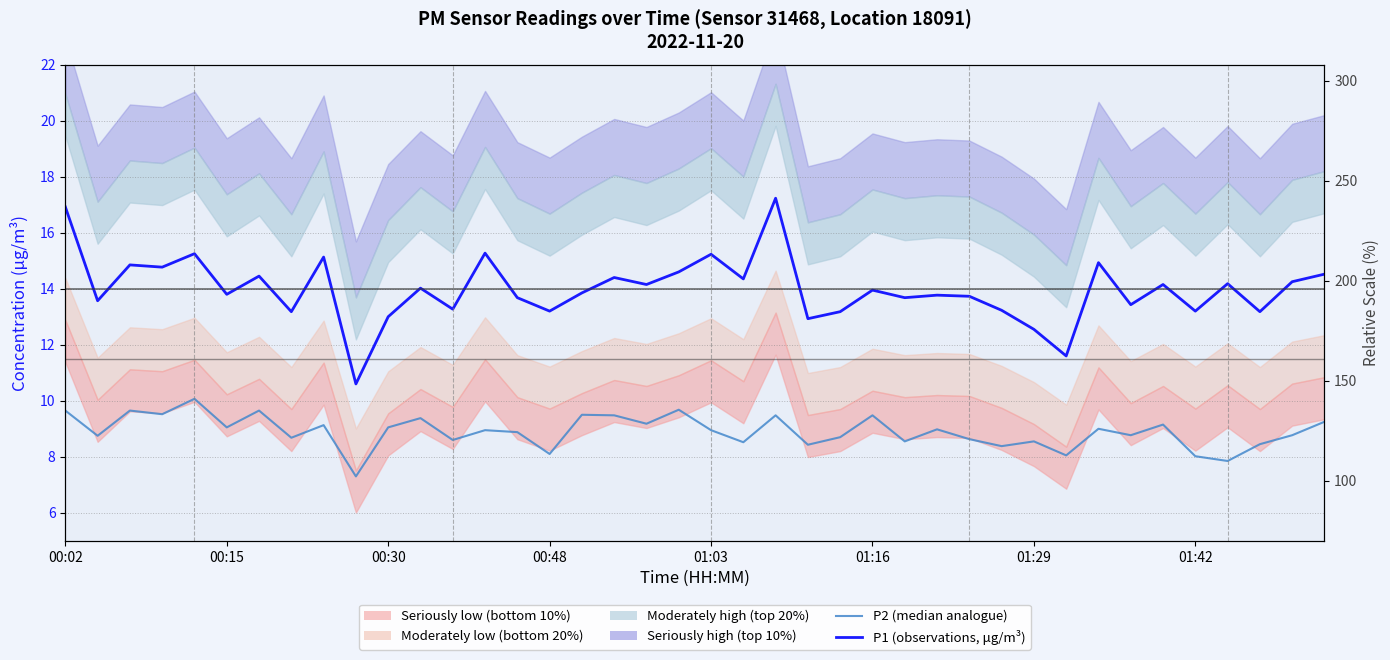

Reading left to right, transcribe all the data shown in this chart.

P2 (median analogue): 9.7	8.8	9.7	9.5	10.1	9.1	9.7	8.7	9.1	7.3	9.1	9.4	8.6	8.9	8.9	8.1	9.5	9.5	9.2	9.7	8.9	8.5	9.5	8.4	8.7	9.5	8.6	9.0	8.6	8.4	8.6	8.1	9.0	8.8	9.2	8.0	7.8	8.4	8.8	9.2
P1 (observations, μg/m³): 16.9	13.6	14.8	14.8	15.2	13.8	14.4	13.2	15.1	10.6	13.0	14.0	13.3	15.3	13.7	13.2	13.8	14.4	14.2	14.6	15.2	14.3	17.2	12.9	13.2	13.9	13.7	13.8	13.7	13.2	12.6	11.6	14.9	13.4	14.2	13.2	14.2	13.2	14.2	14.5